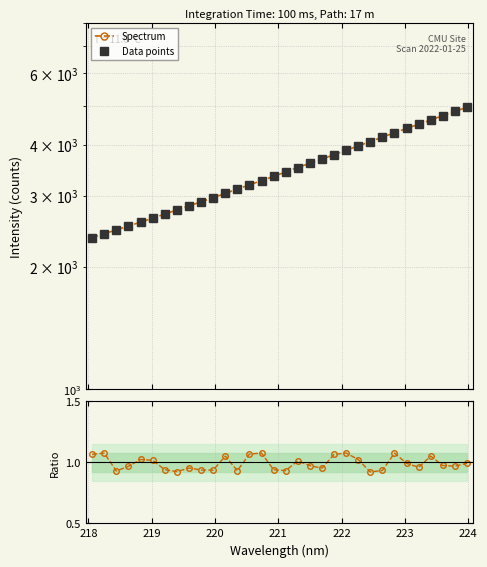

What is the value of the Ratio to spectrum point at the 18th from the left?

1.0